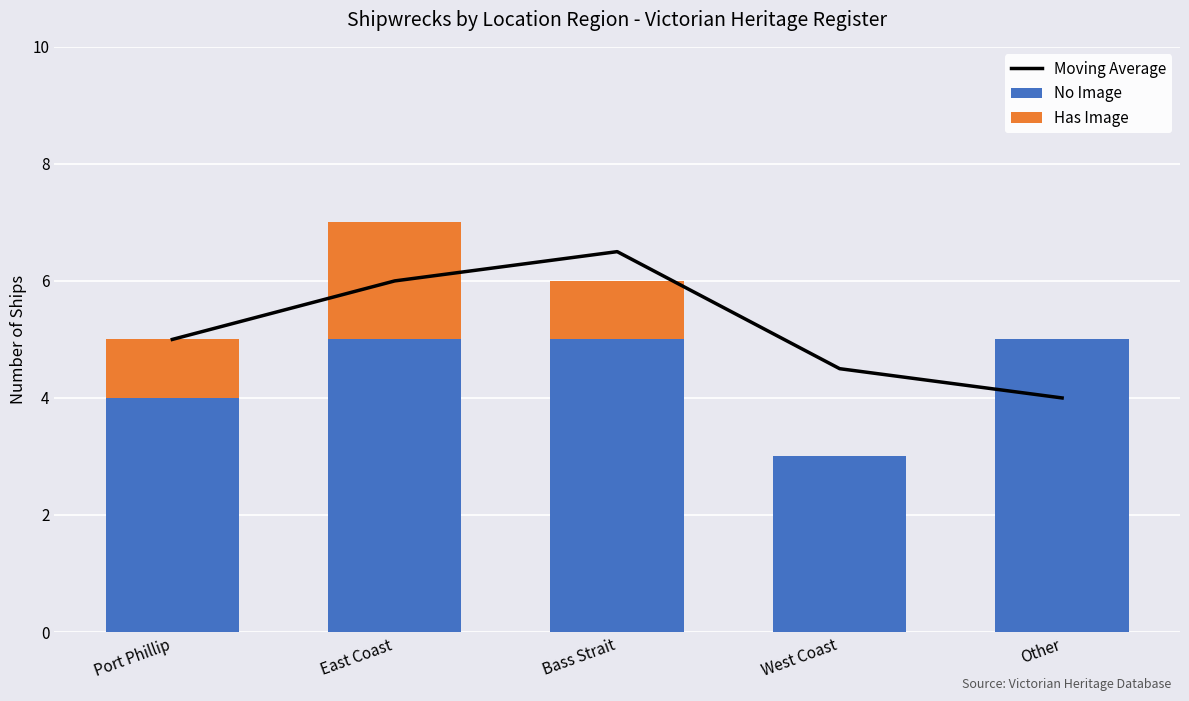

At which label does Has Image first exceed 1?

East Coast